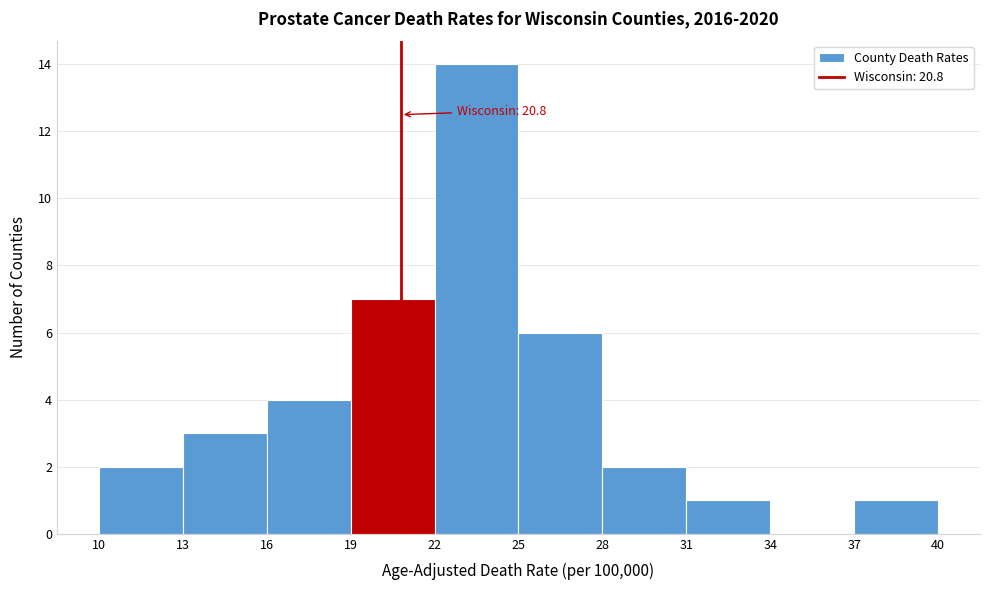

Which range on the x-axis has the tallest bar?

22 to 25